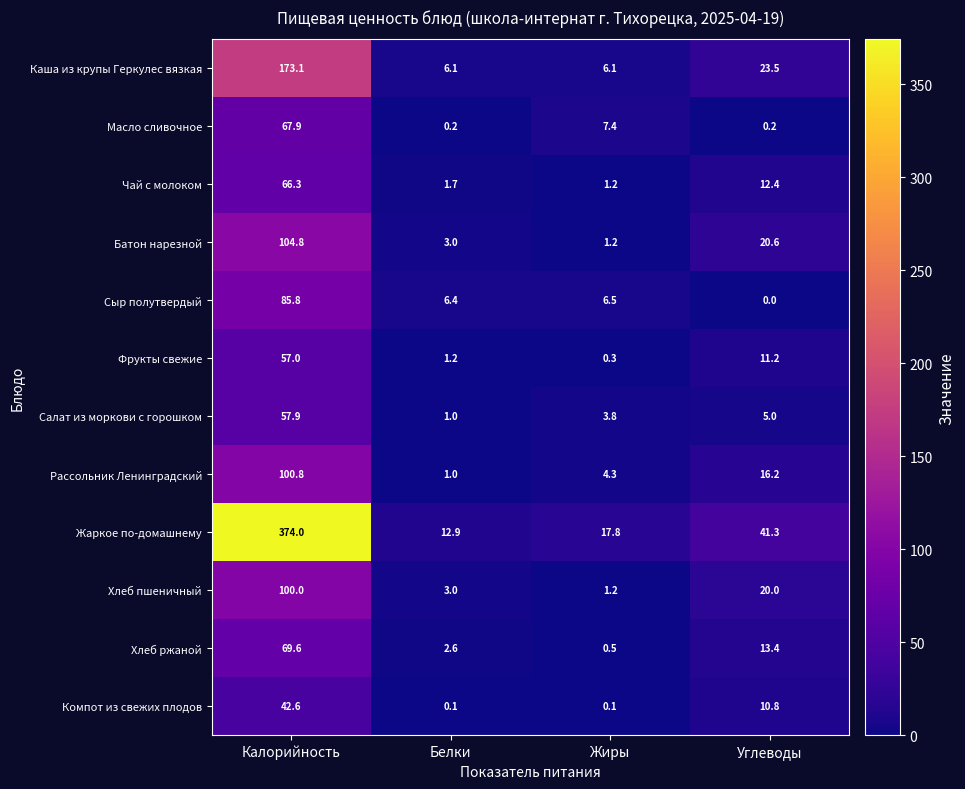

What is the difference between the maximum and minimum values in the Фрукты свежие series?

56.7